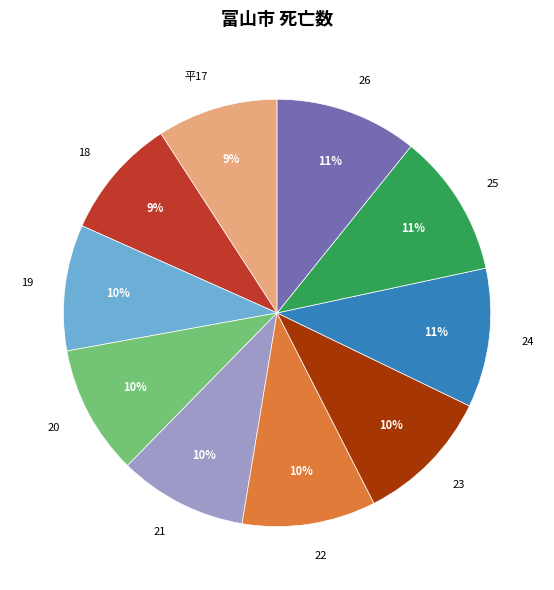

What percentage is the 22 slice, to the nearest percent?

10%